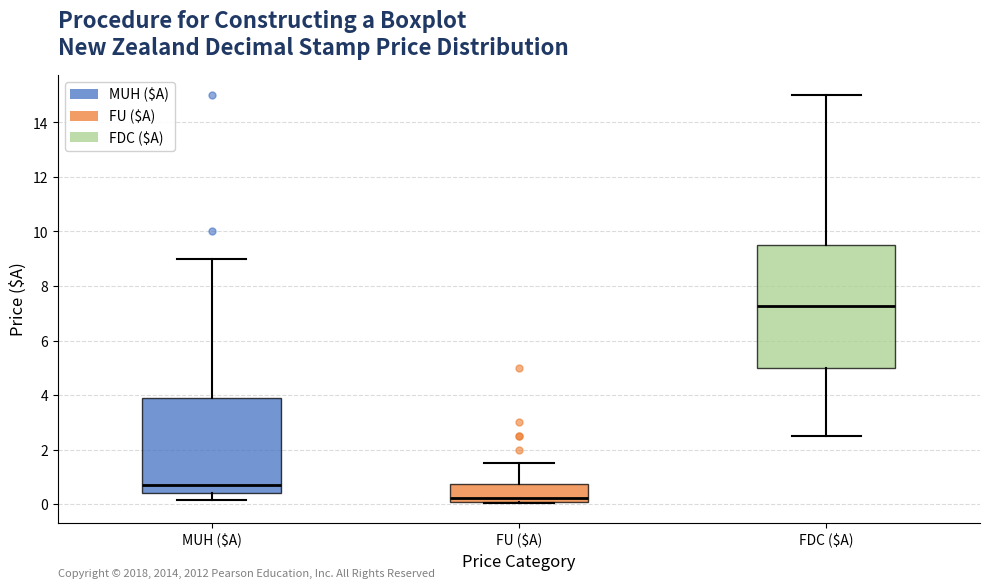

Comparing the boxes themselves (not the whiskers), which one is the tallest?

FDC ($A)